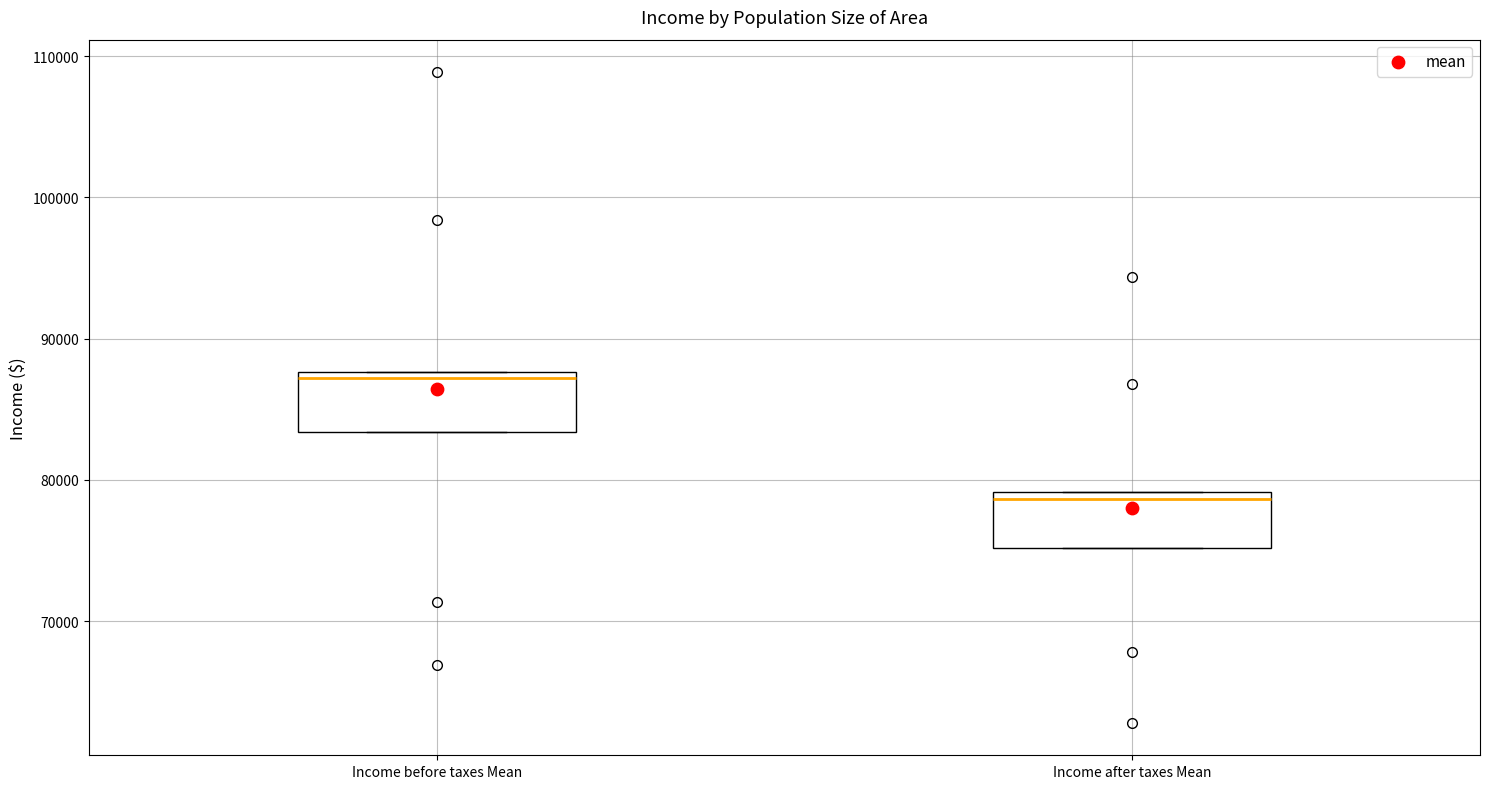

Reading left to right, transcribe this box plot: for each box, give where its median line is, the range the box spans, and where its two whiskers end, as read against the y-axis. The values are not printed on the chart, so give them approximately, as read against the axis.

Income before taxes Mean: median 87000, box 83000 to 88000, whiskers 83000 to 88000
Income after taxes Mean: median 79000 (just below the box's upper edge), box 75000 to 79000, whiskers 75000 to 79000